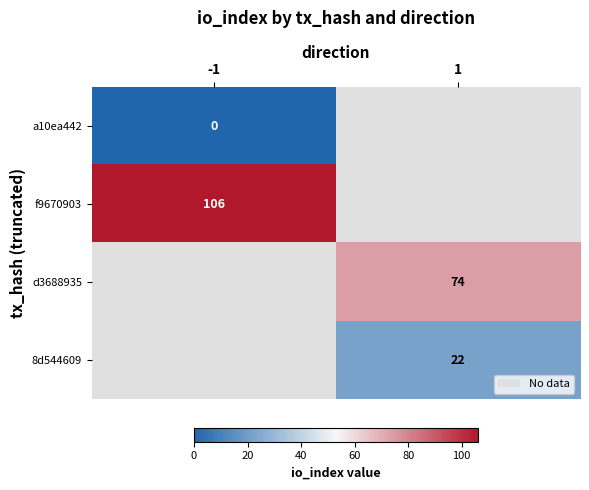

The f9670903 series shows 106 at -1. True or false?

True